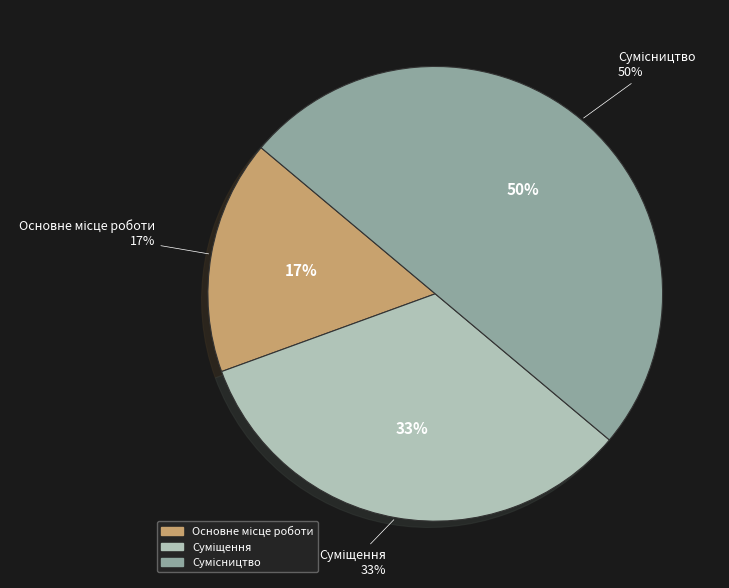

To the nearest percent, what percentage of the pie is Суміщення?

33%